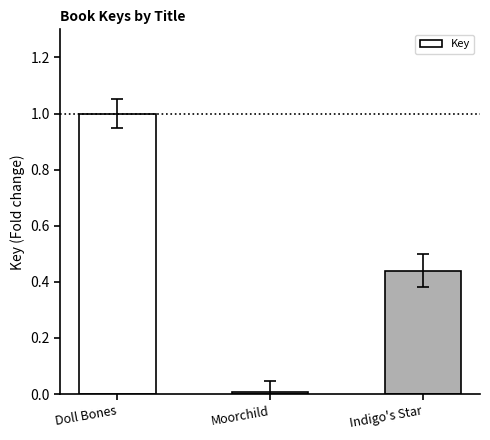

The chart shows a value of 1.0 at Doll Bones. True or false?

True